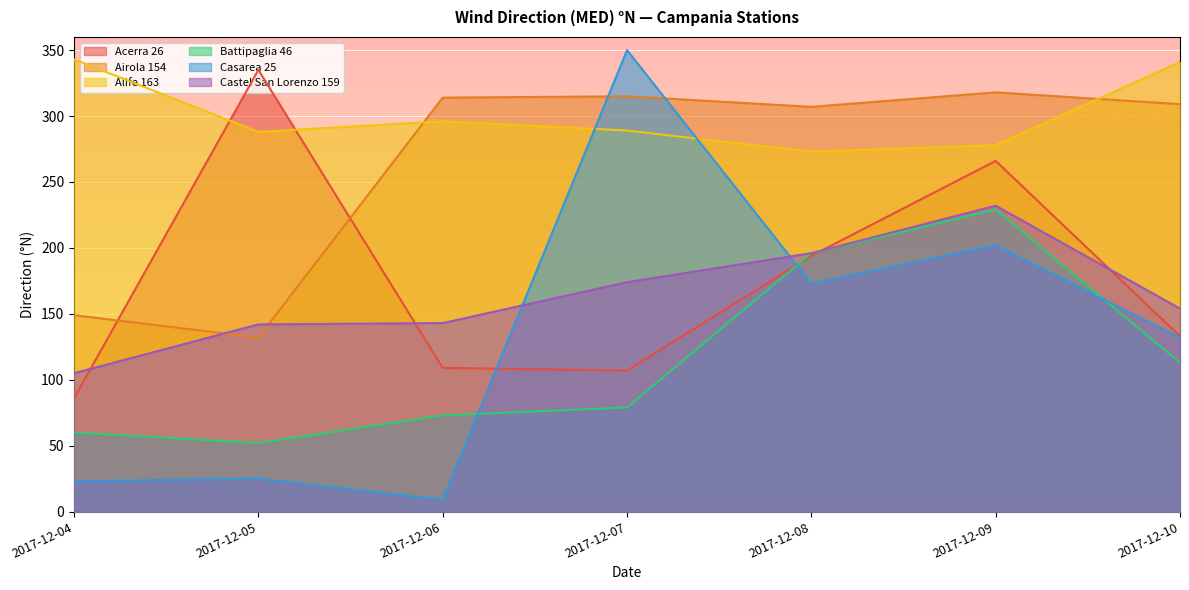

What is the greatest value displayed?

350